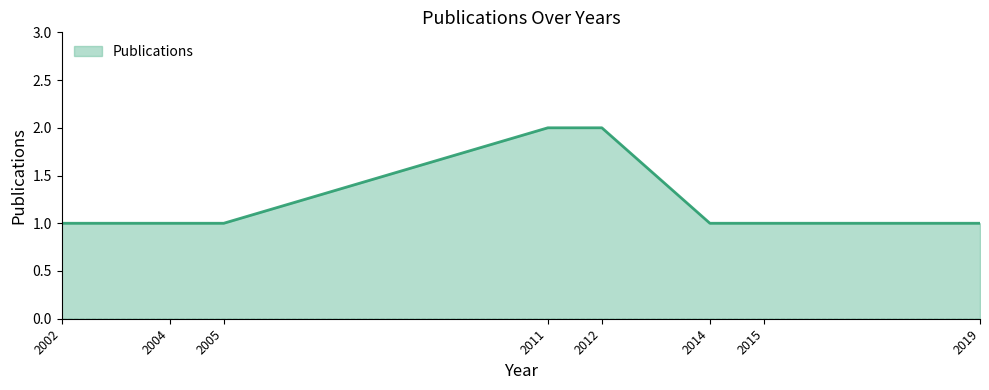

What is the average value?

1